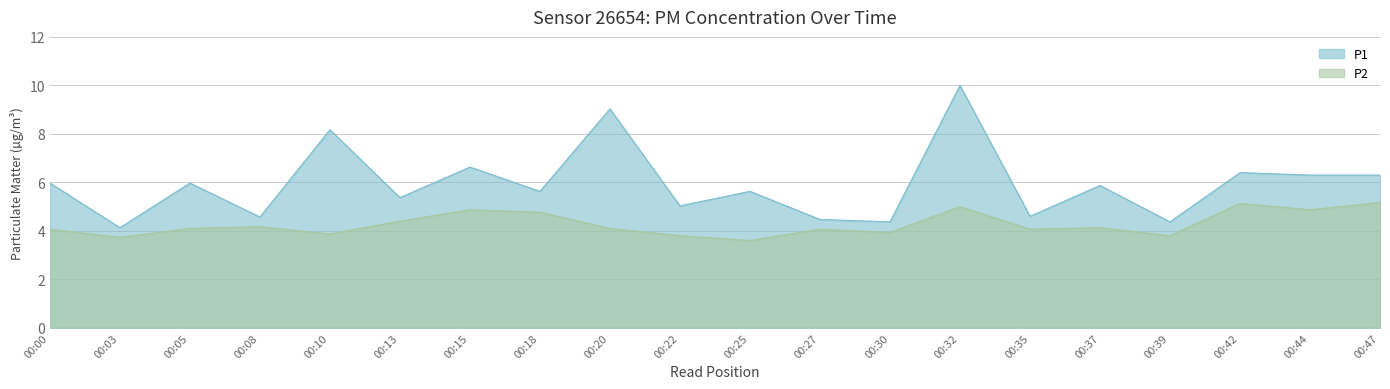

Where does the P1 series first go above 5?

00:00